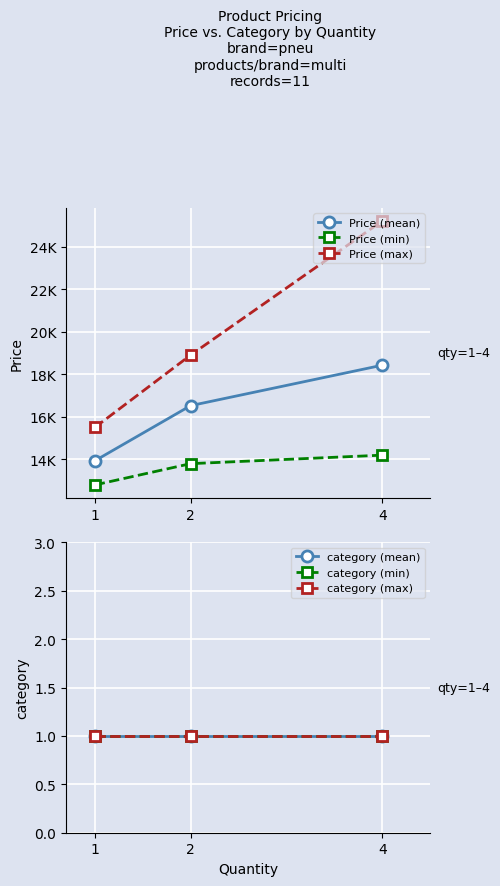

What is the value of the category (min) point at the 1st from the left?

1.0